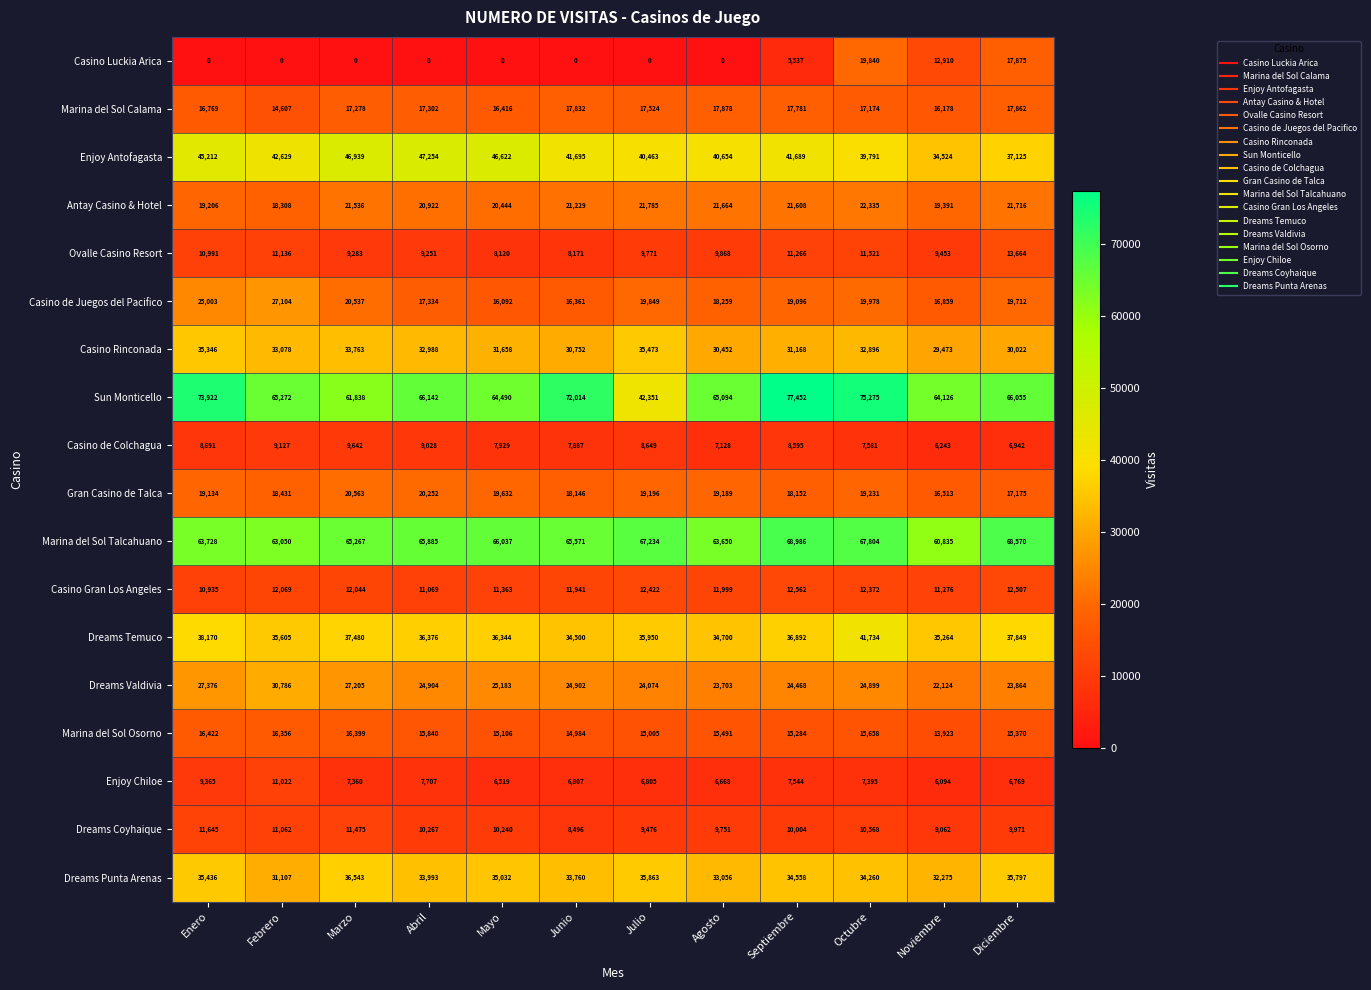

What is the spread (max minus min) of values at Mayo?

66037